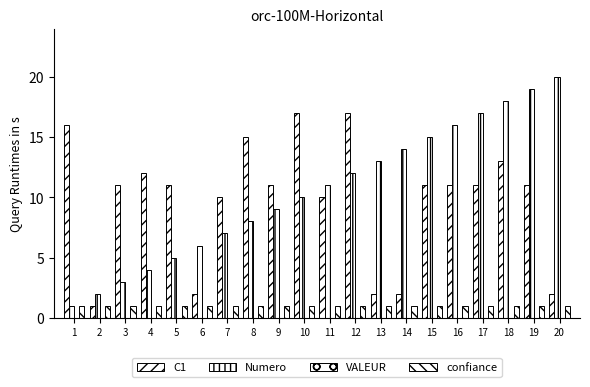

What is the difference between the Numero values at 9 and 10?

1